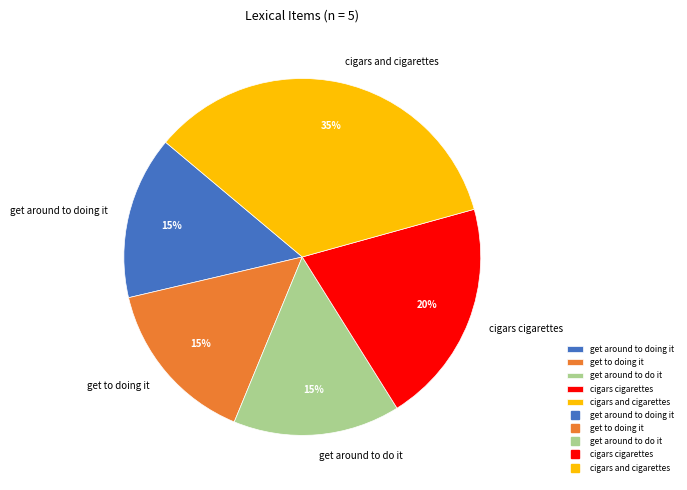

Combined, do cigars cigarettes and cigars and cigarettes account for over 50%?

Yes